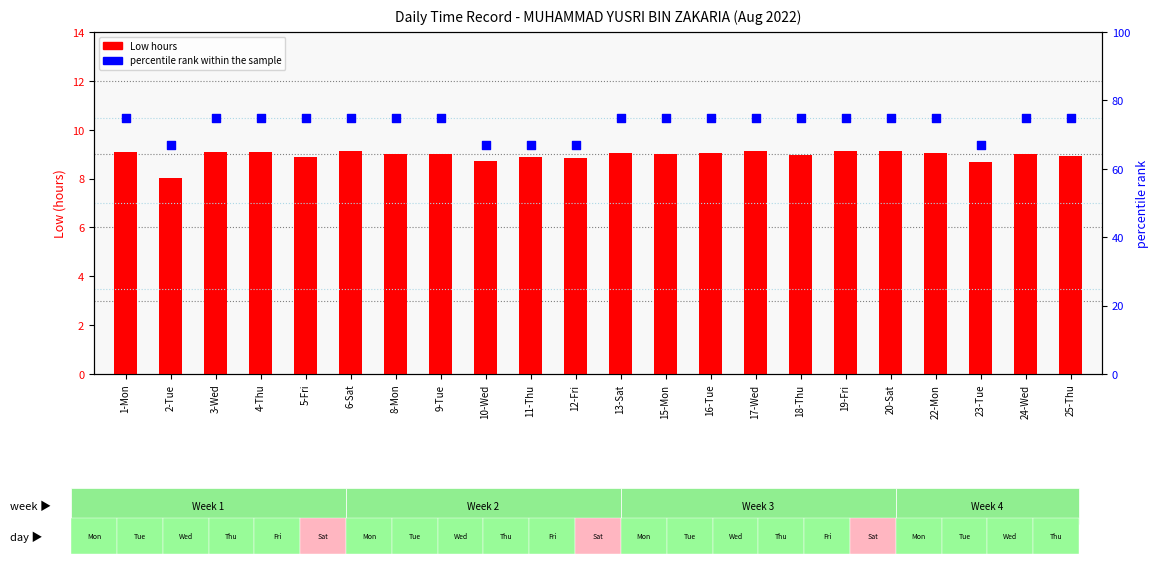

At which category is the sum across all series the highest?

17-Wed